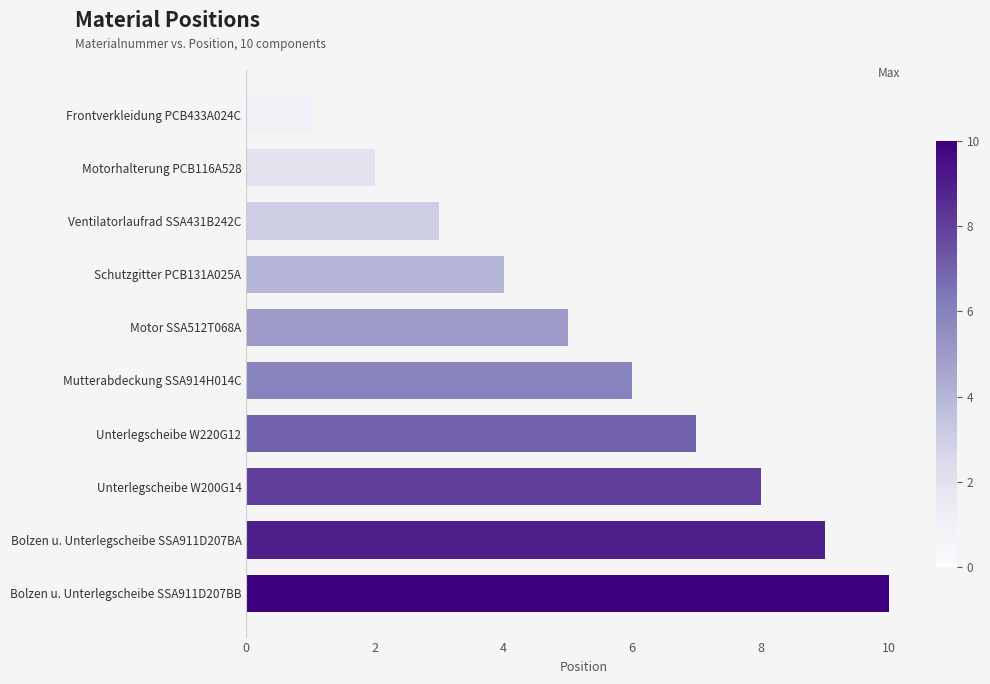

What value does the data have at Bolzen u. Unterlegscheibe SSA911D207BB?

10